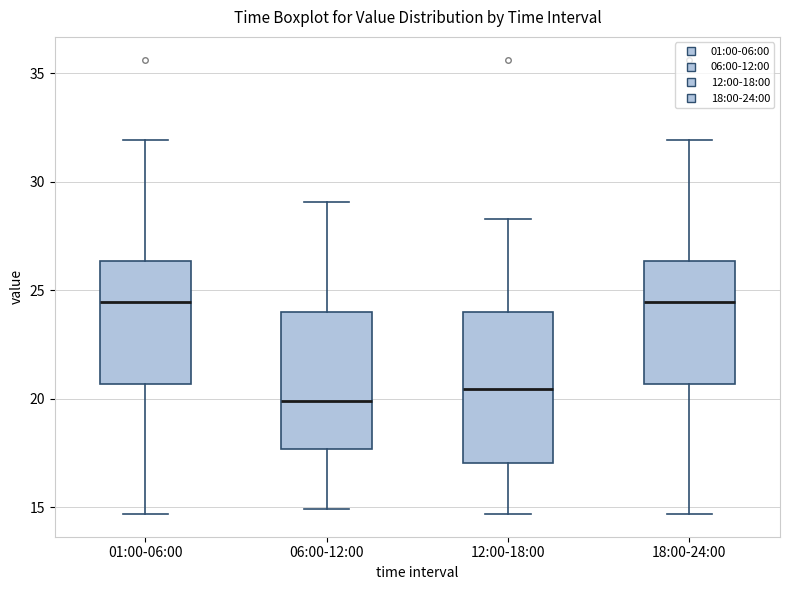

Reading left to right, transcribe this box plot: for each box, give where its median line is, the range the box spans, and where its two whiskers end, as read against the y-axis. The values are not printed on the chart, so give them approximately, as read against the axis.

01:00-06:00: median 24.5, box 20.5 to 26.5, whiskers 14.5 to 32.0
06:00-12:00: median 20.0, box 17.5 to 24.0, whiskers 15.0 to 29.0
12:00-18:00: median 20.5, box 17.0 to 24.0, whiskers 14.5 to 28.5
18:00-24:00: median 24.5, box 20.5 to 26.5, whiskers 14.5 to 32.0